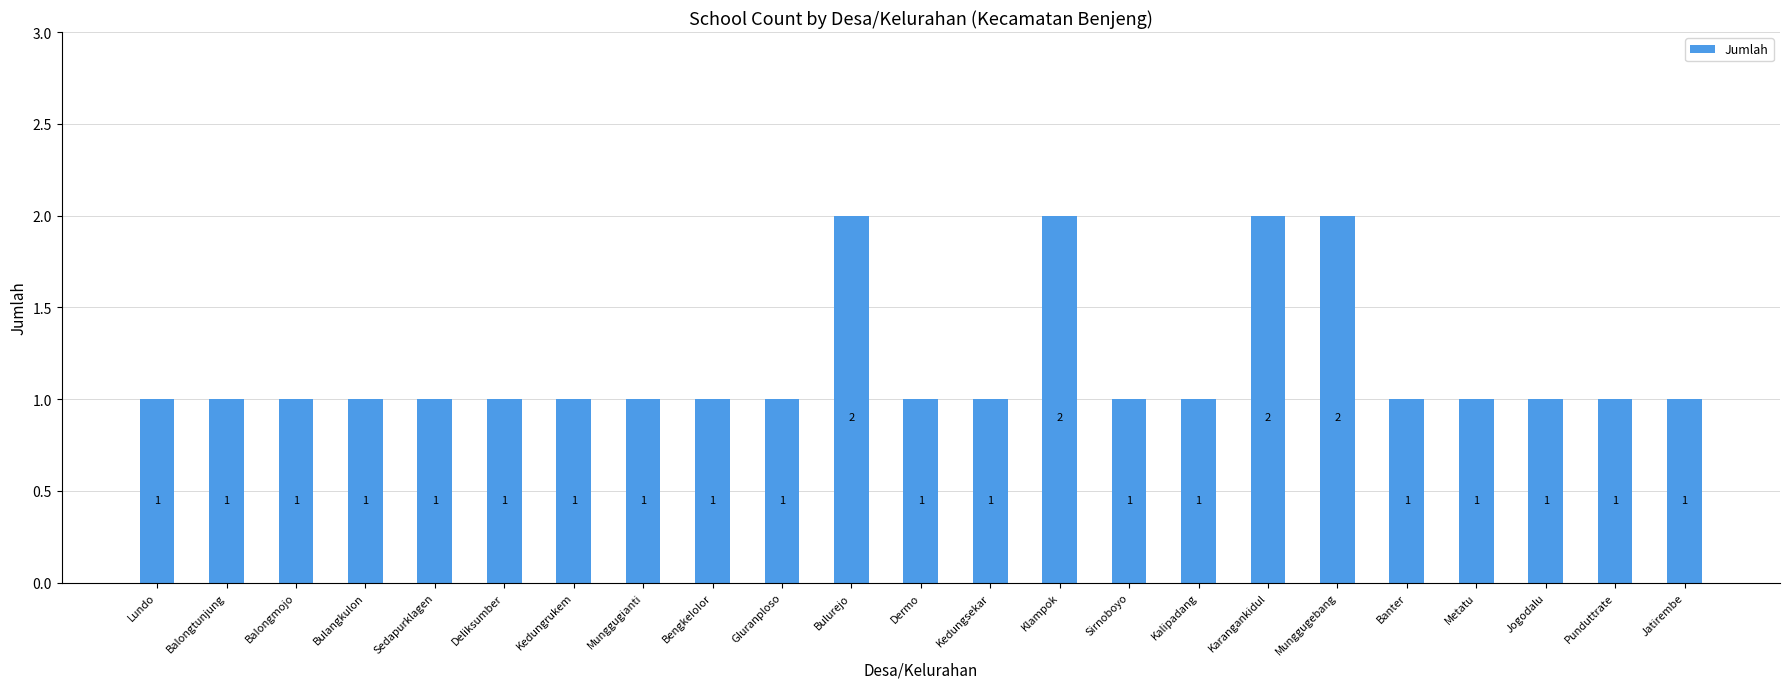

True or false: the data shows 0 at Munggugianti.

False